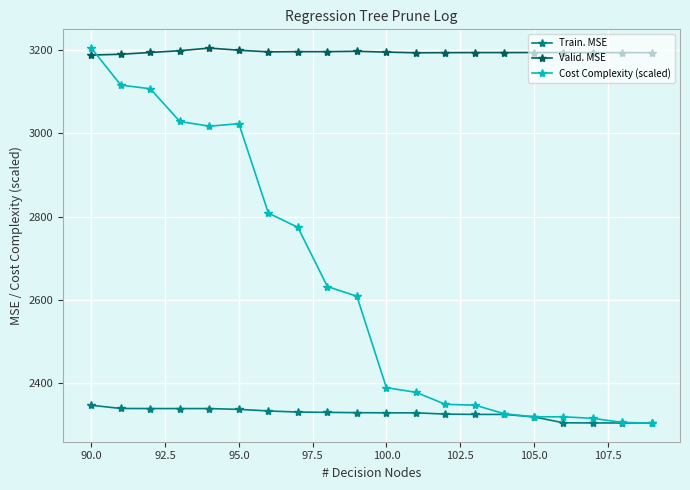

In Cost Complexity (scaled), how many points are higher than both neighbors (excluding endpoints)?

1